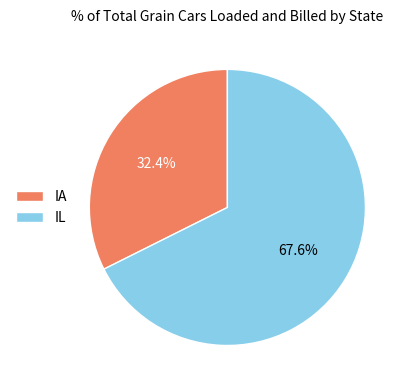

Rank the categories by value from highest to lowest.

IL, IA